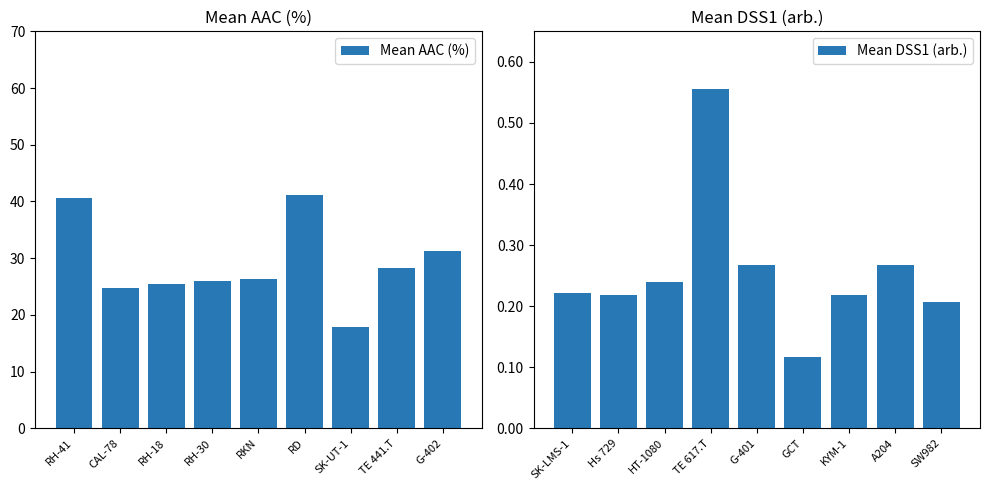

How many Mean DSS1 (arb.) values are between 0 and 1?

9